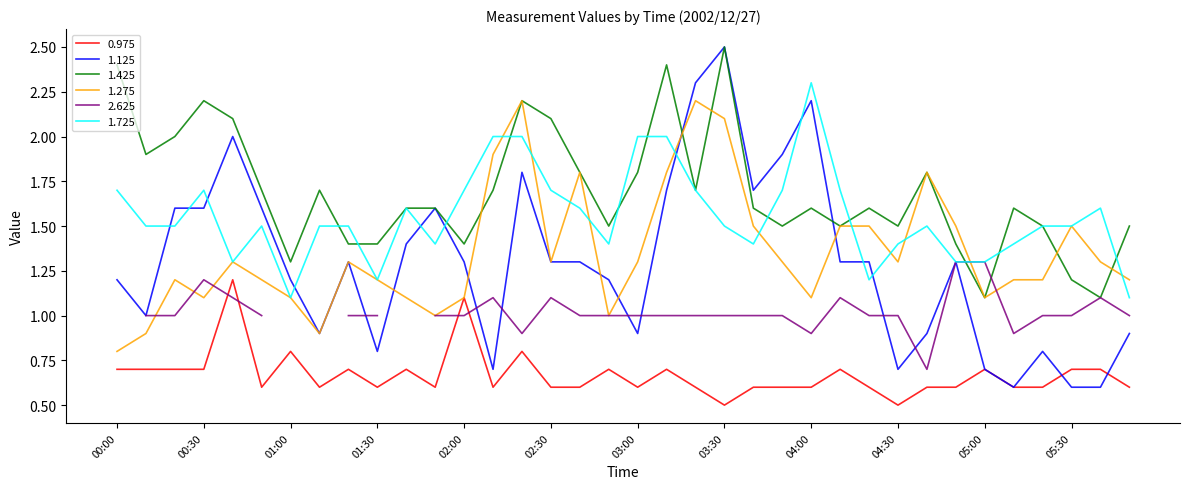

What is the maximum value shown in the chart?

2.5